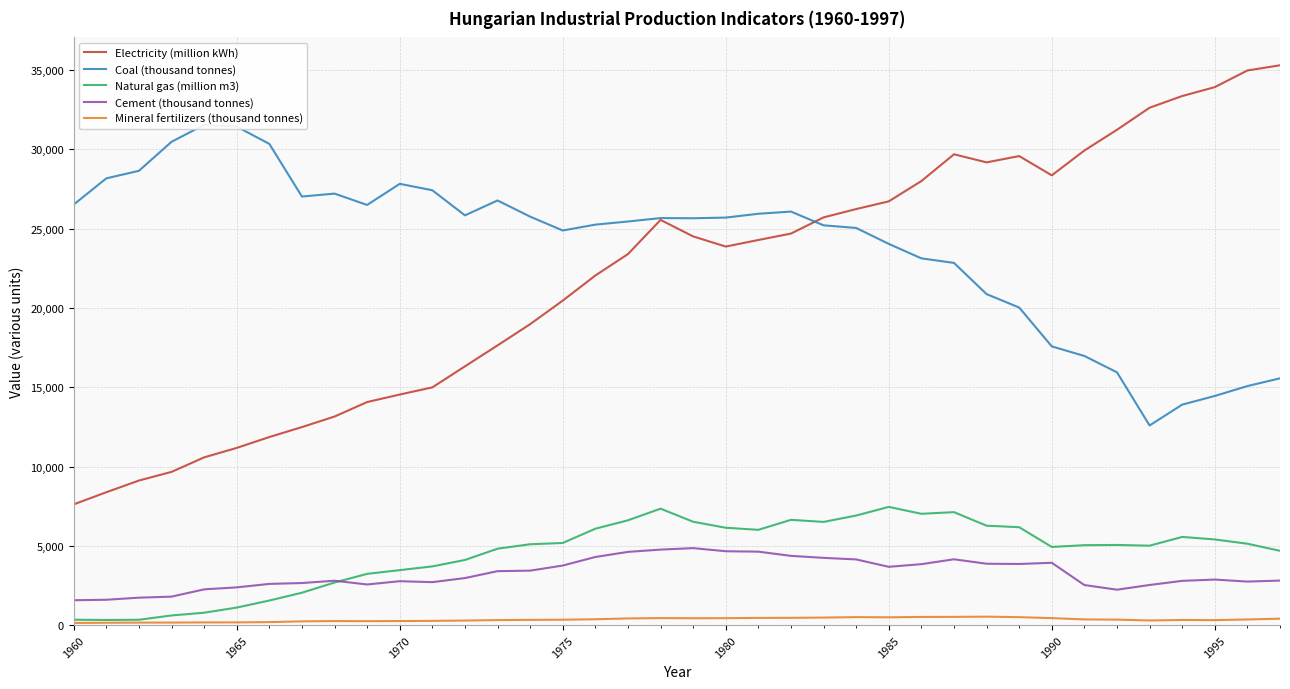

True or false: Mineral fertilizers (thousand tonnes) and Cement (thousand tonnes) intersect in this chart.

False